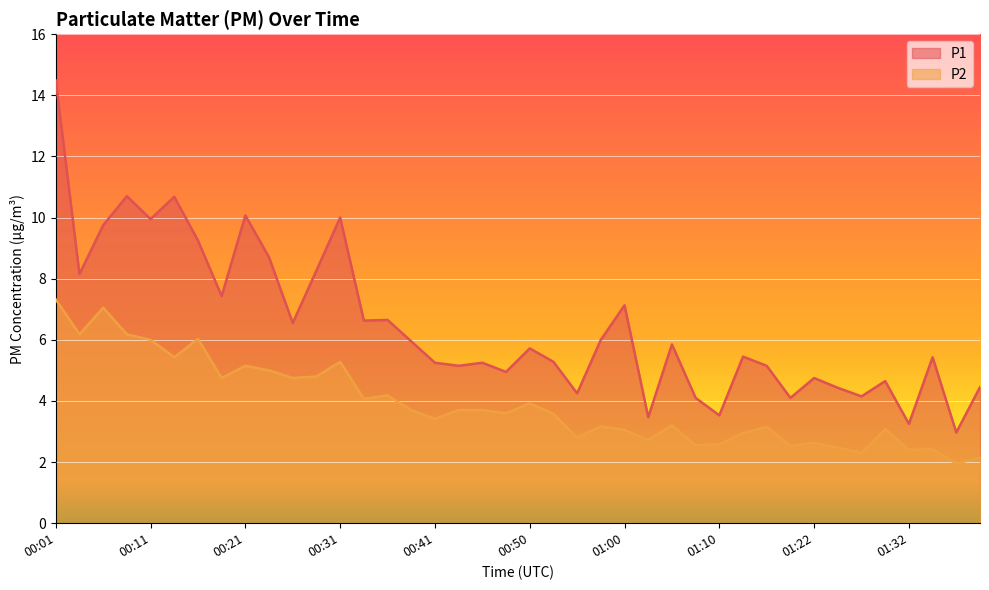

What is the sum of all P2 values?

155.9